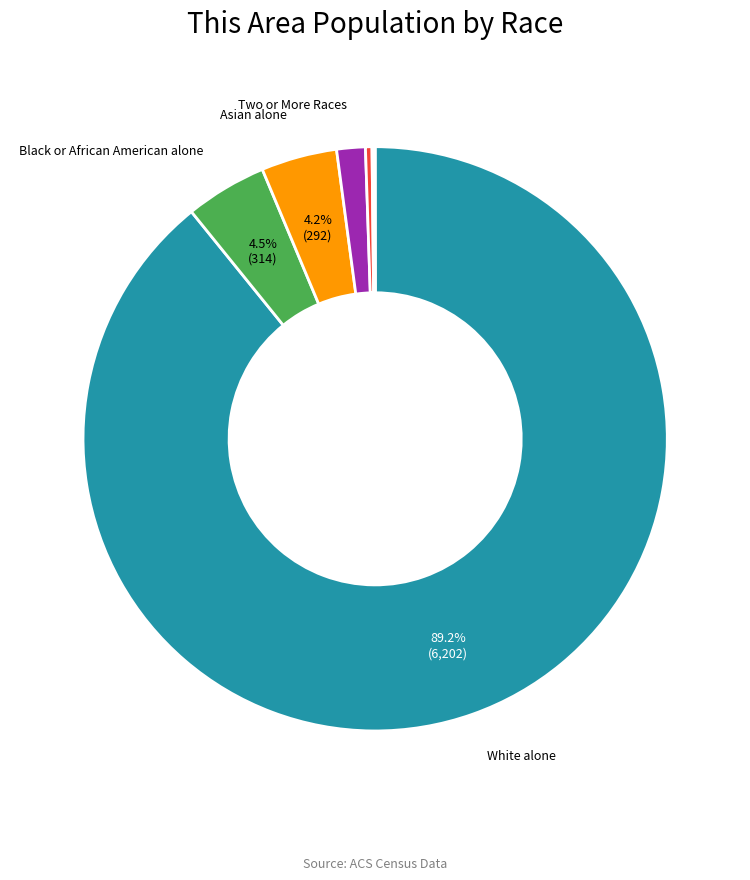

Does any single category account for the majority?

Yes